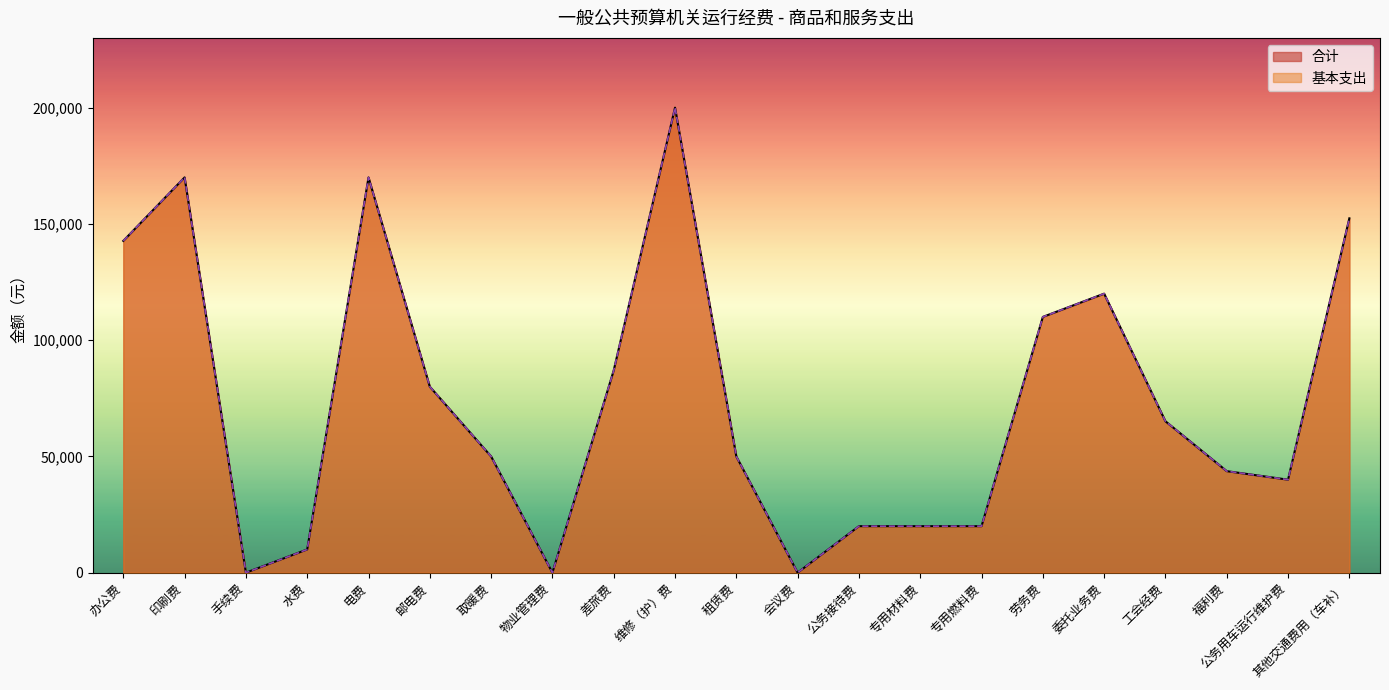

True or false: 合计 has a value of 0.0 at 会议费.

True